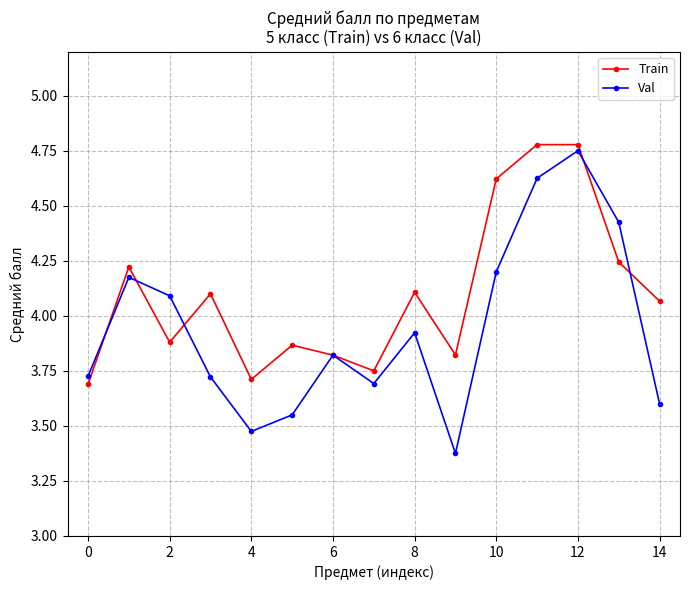

At how many categories does at least one series exceed 3?

15